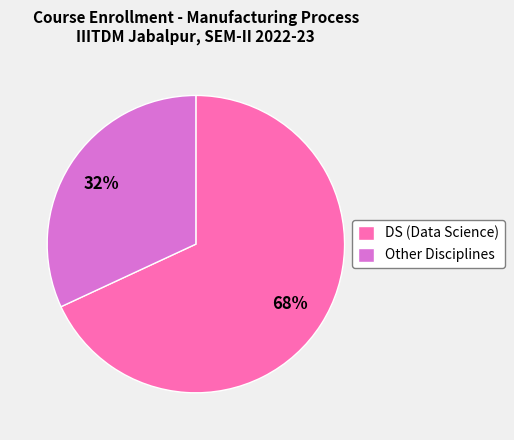

Rank the categories by value from lowest to highest.

Other, DS